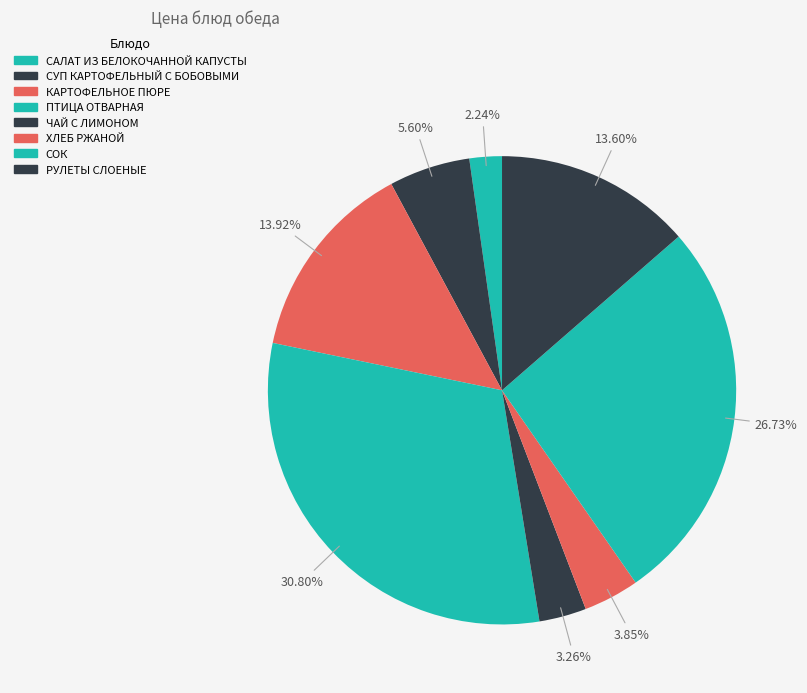

Is КАРТОФЕЛЬНОЕ ПЮРЕ the majority of the pie?

No